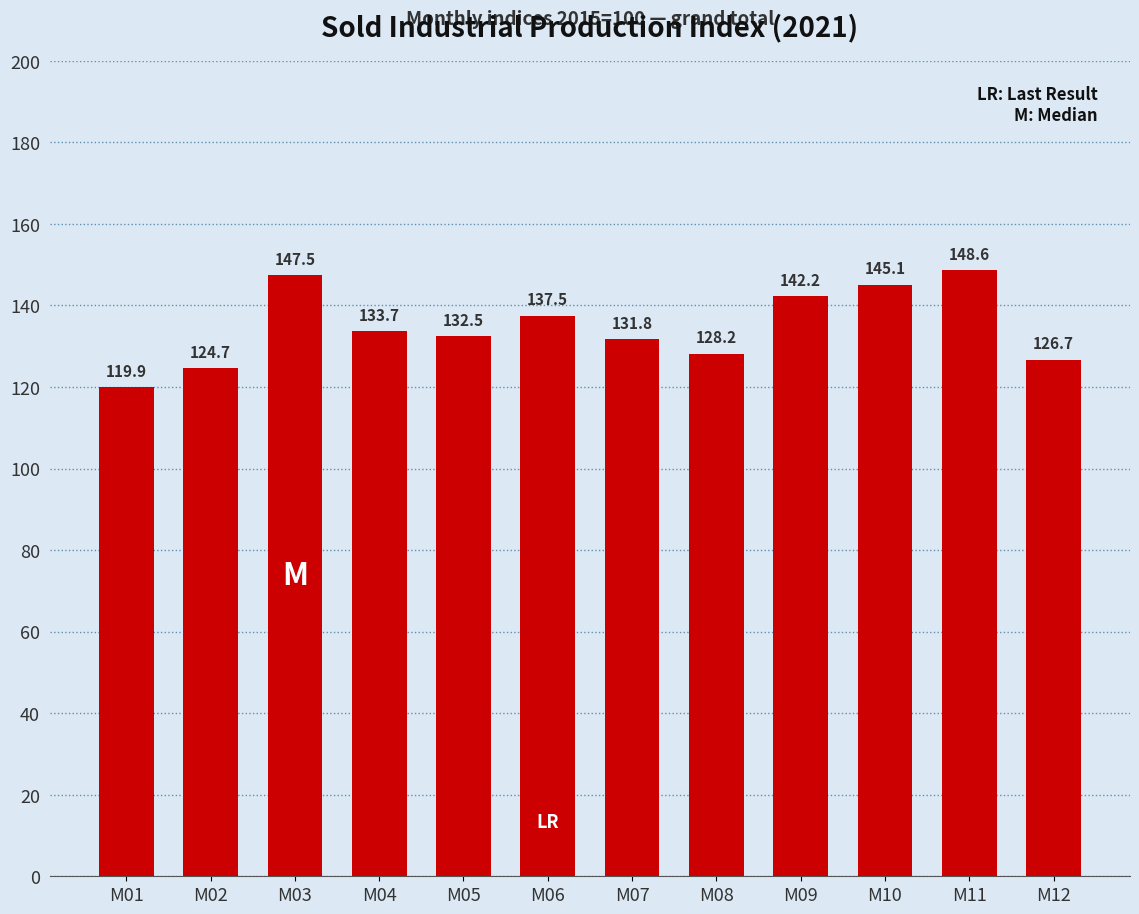

At which label does the data first exceed 133?

M03